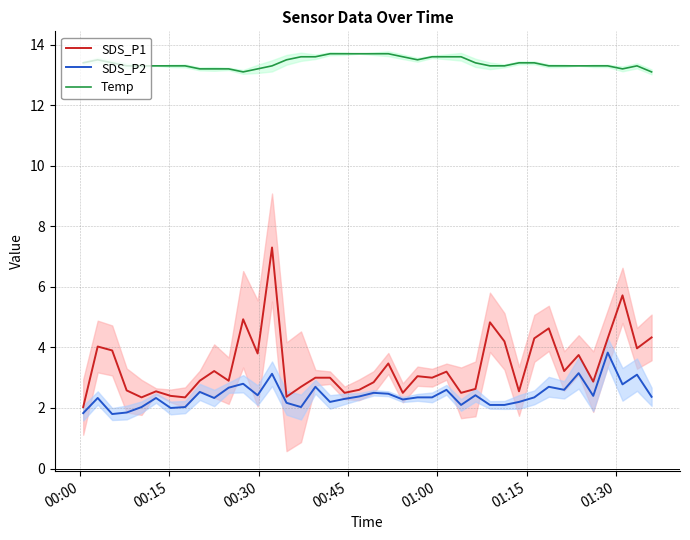

Which series has the largest range (max minus min)?

SDS_P1